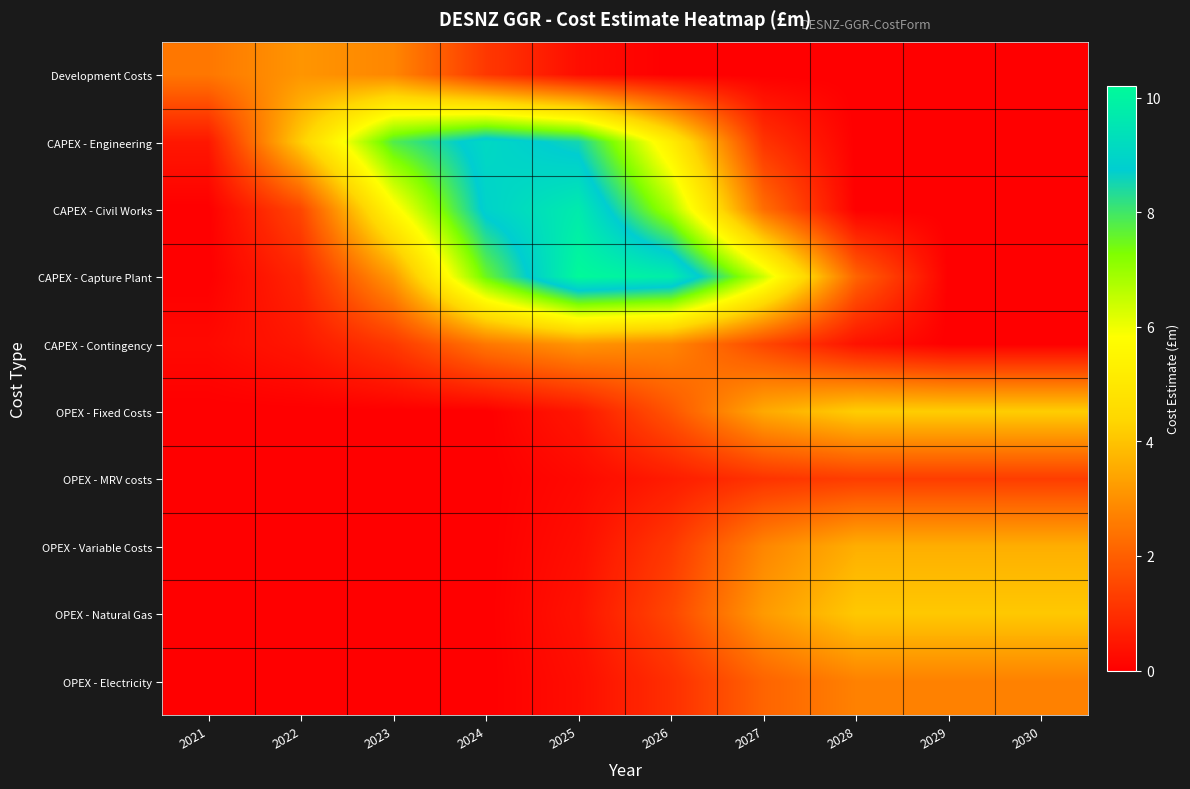

At 2025, list the series in order from smallest to largest.

OPEX - MRV costs, Development Costs, OPEX - Variable Costs, OPEX - Electricity, OPEX - Natural Gas, OPEX - Fixed Costs, CAPEX - Contingency, CAPEX - Engineering, CAPEX - Civil Works, CAPEX - Capture Plant